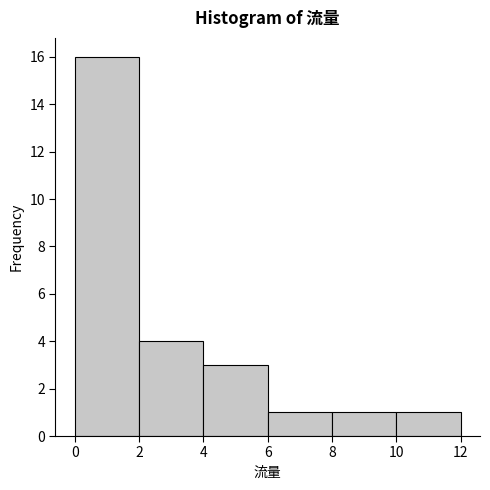

How tall is the bar that spans 4 to 6 on the x-axis? The values are not printed on the chart, so give them approximately, as read against the axis.

3